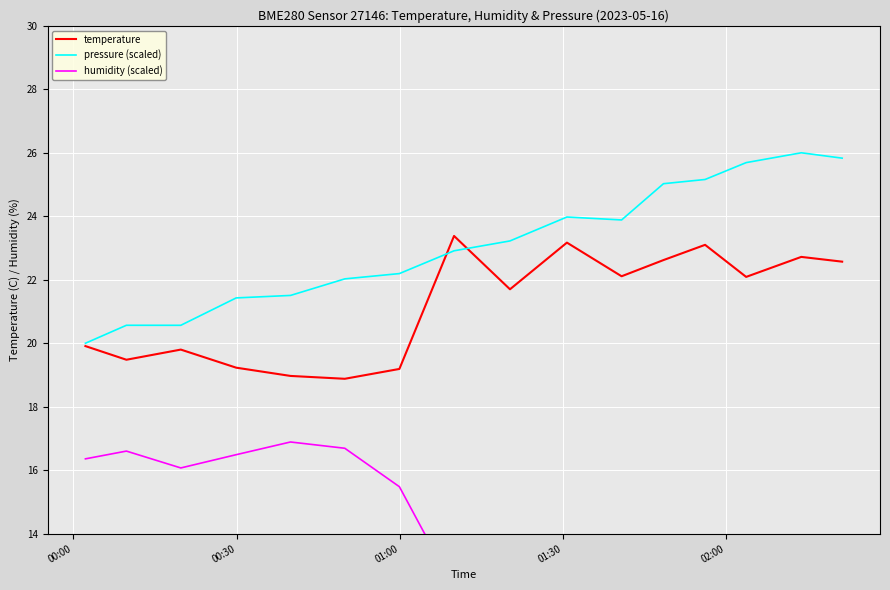

In pressure (scaled), how many points are higher than both neighbors (excluding endpoints)?

3